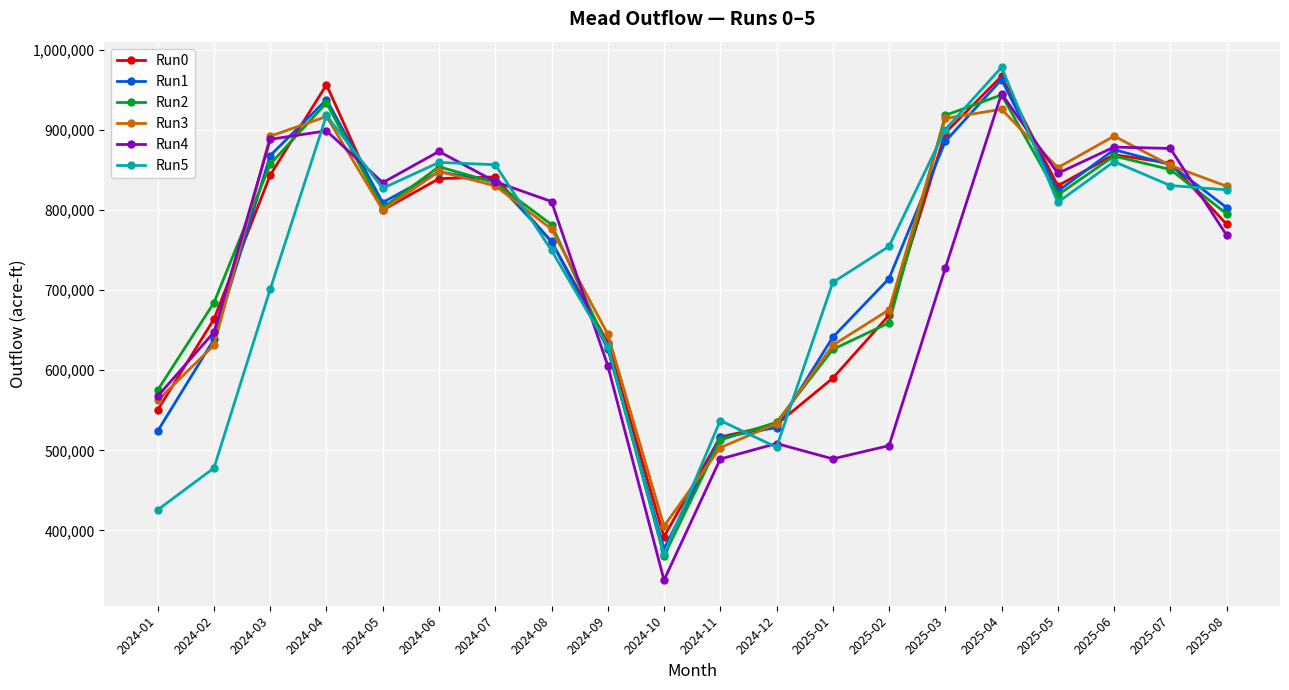

After their last crossing, which series has the higher values: Run4 or Run0?

Run0